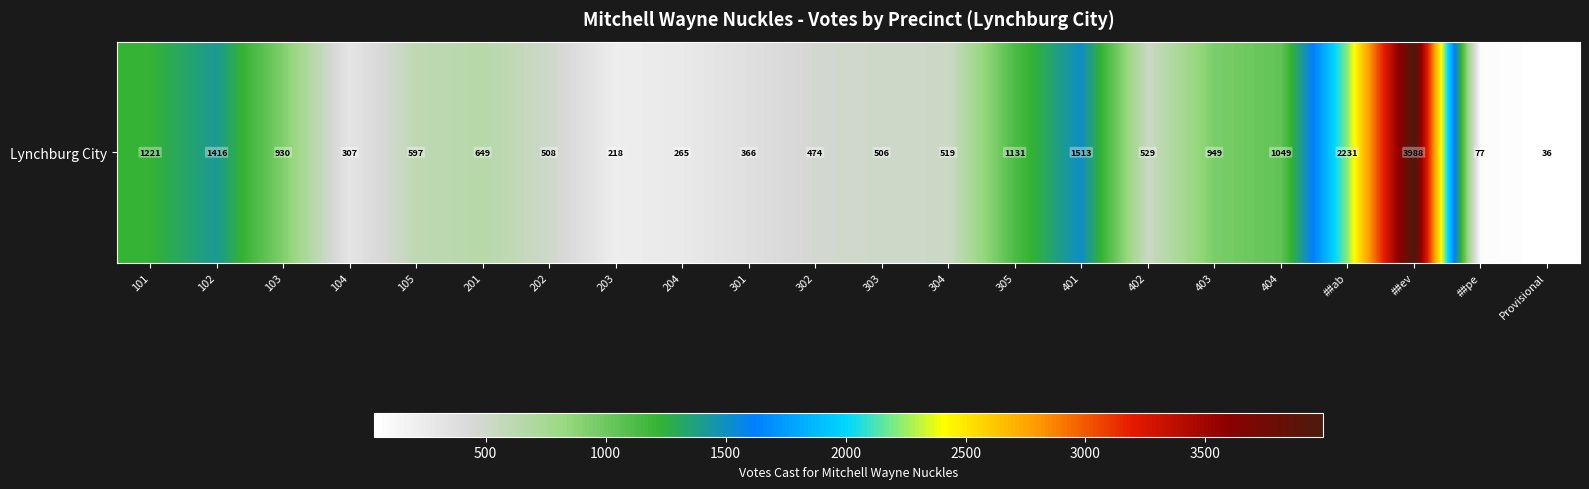

Reading left to right, what are all the values shown in this chart?

101=1221	102=1416	103=930	104=307	105=597	201=649	202=508	203=218	204=265	301=366	302=474	303=506	304=519	305=1131	401=1513	402=529	403=949	404=1049	##ab=2231	##ev=3988	##pe=77	Provisional=36